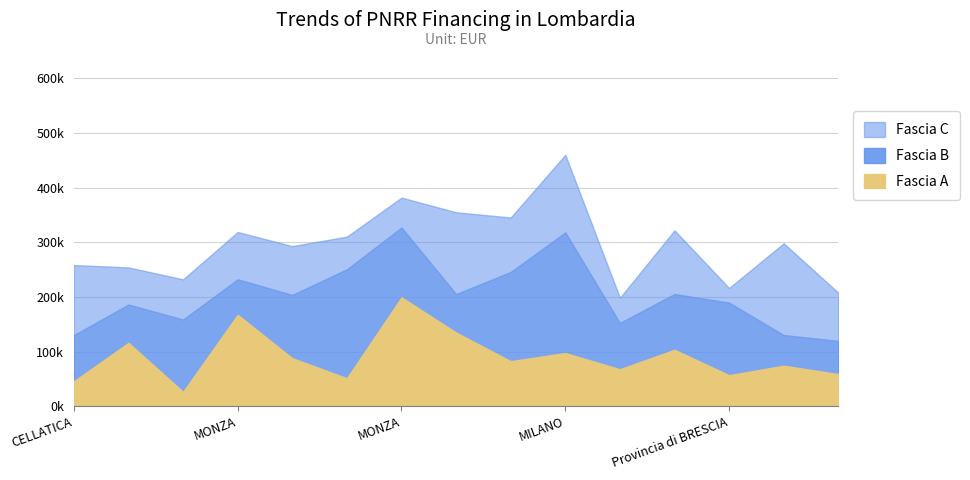

Where is Fascia A nearest to the value 113148?

CASTELCOVATI